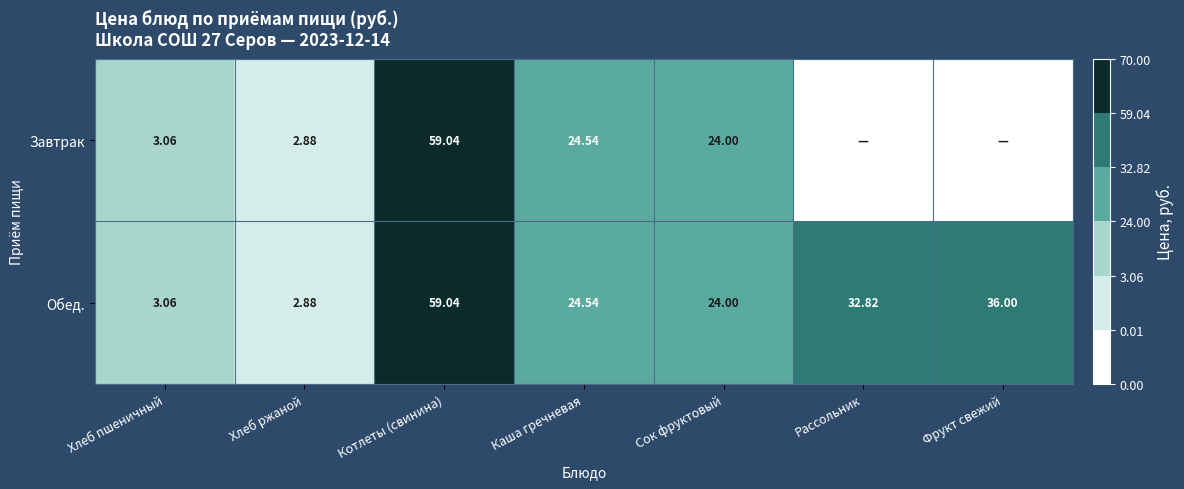

Where is Обед. nearest to the value 30?

Рассольник